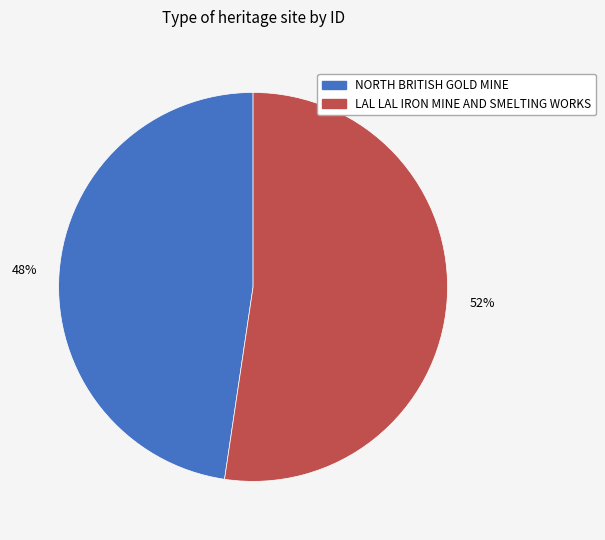

Which category has the biggest portion of the pie?

LAL LAL IRON MINE AND SMELTING WORKS